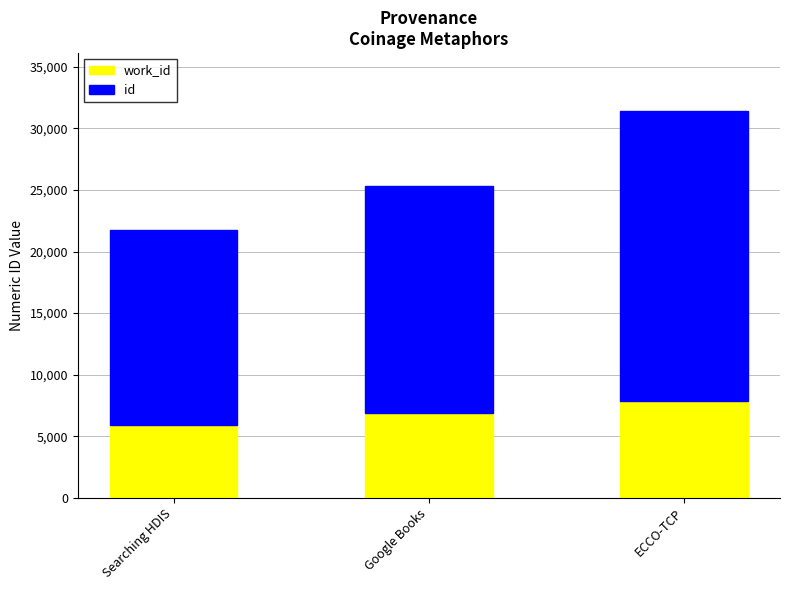

What is the total value across all series at Google Books?

25303